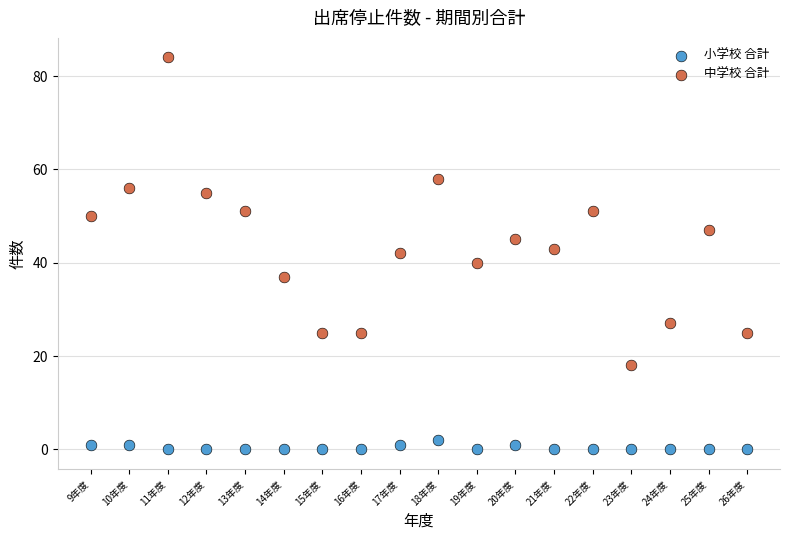

Which series has the largest Y range (max minus min)?

中学校 合計